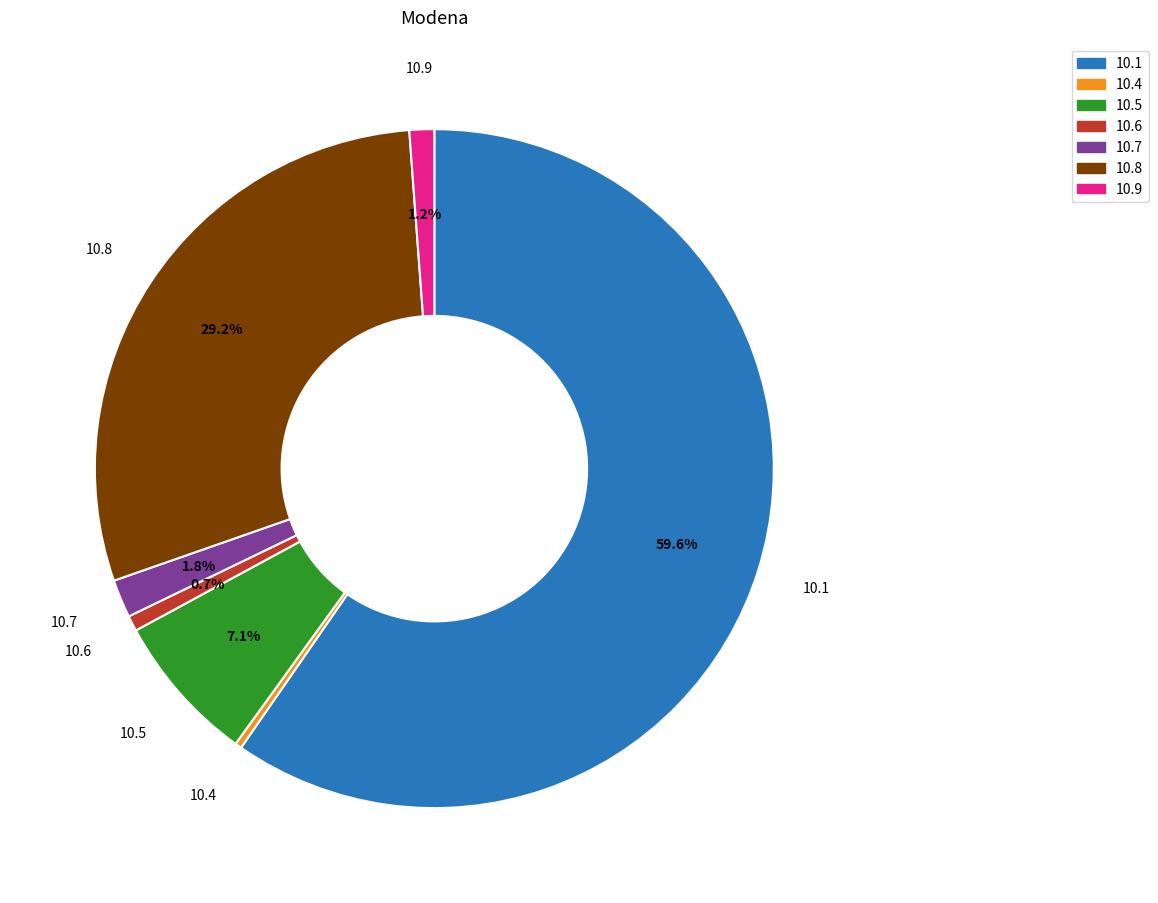

Does any single category account for the majority?

Yes